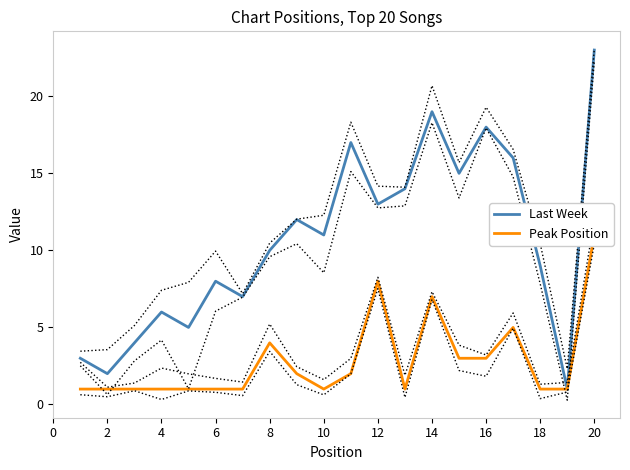

Is it true that Last Week equals 8 at 6?

True